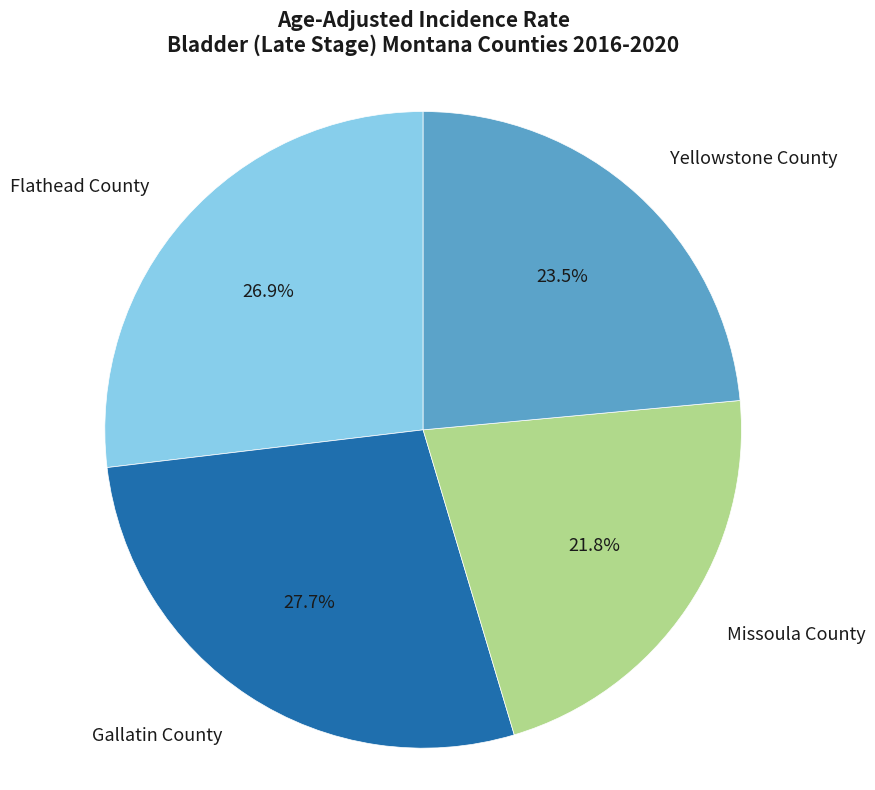

To the nearest percent, what is the difference between the largest and smallest slice percentages?

6%